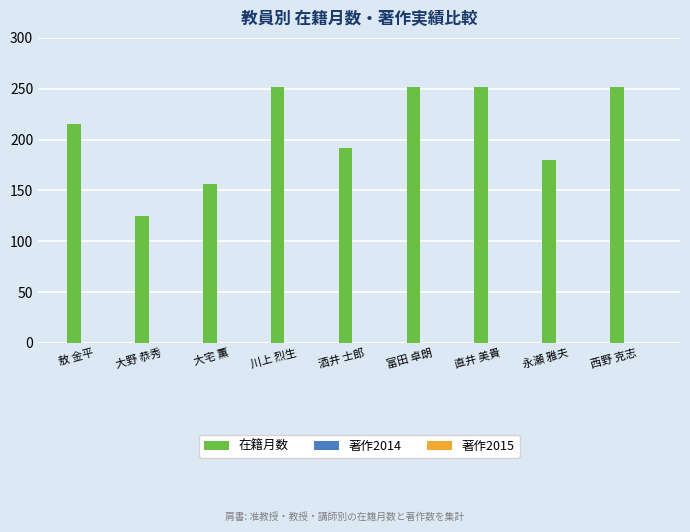

What is the difference between the maximum and second lowest values?

96